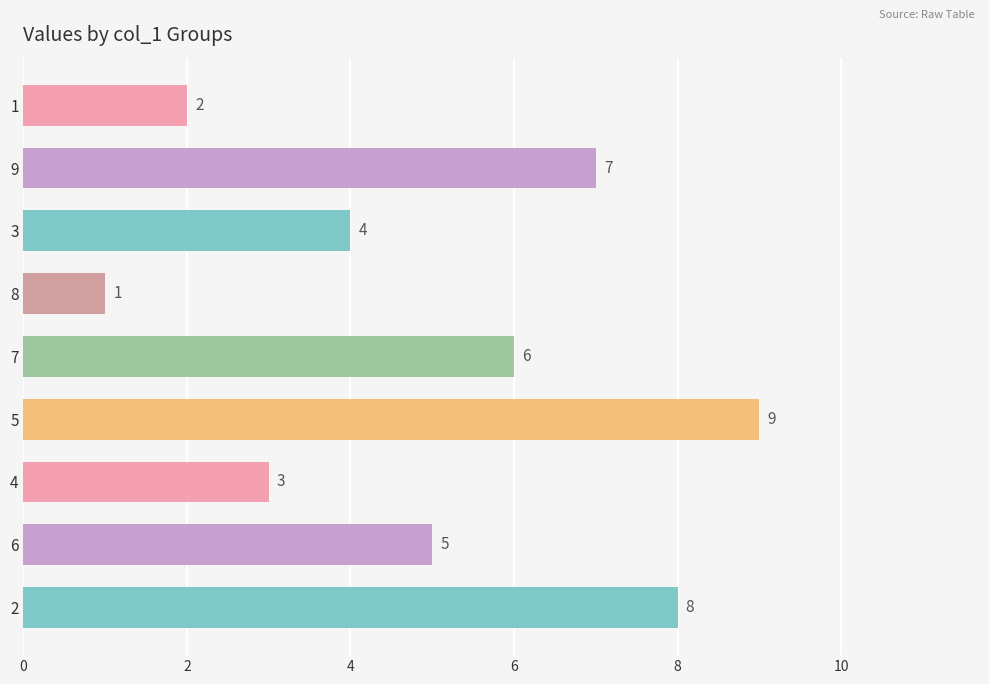

What is the difference between the values at 6 and 4?

2